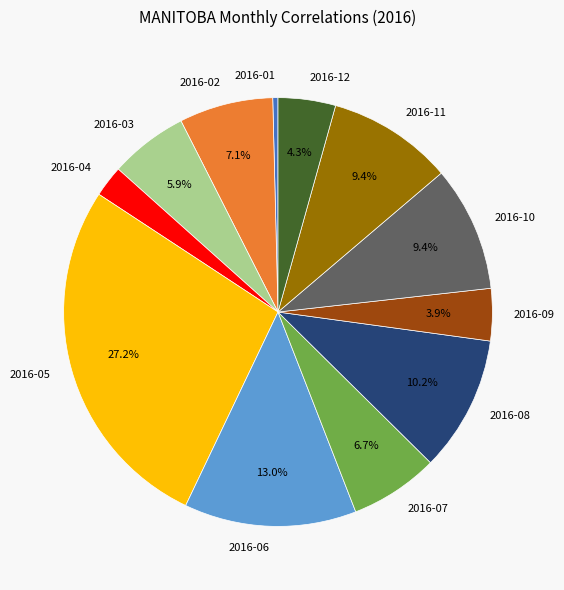

Which has a higher value, 2016-02 or 2016-08?

2016-08